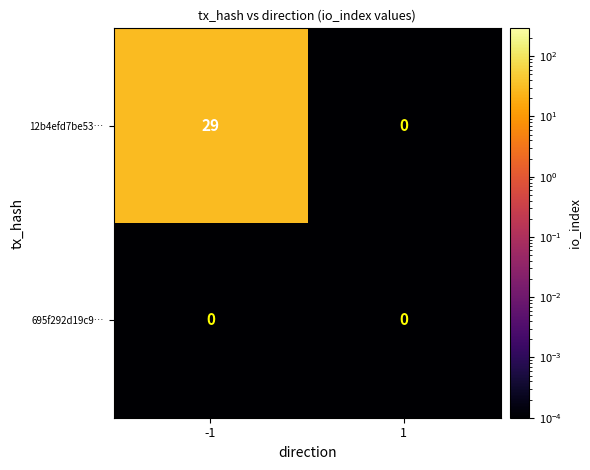

Which series has the widest spread of values?

12b4efd7be53…